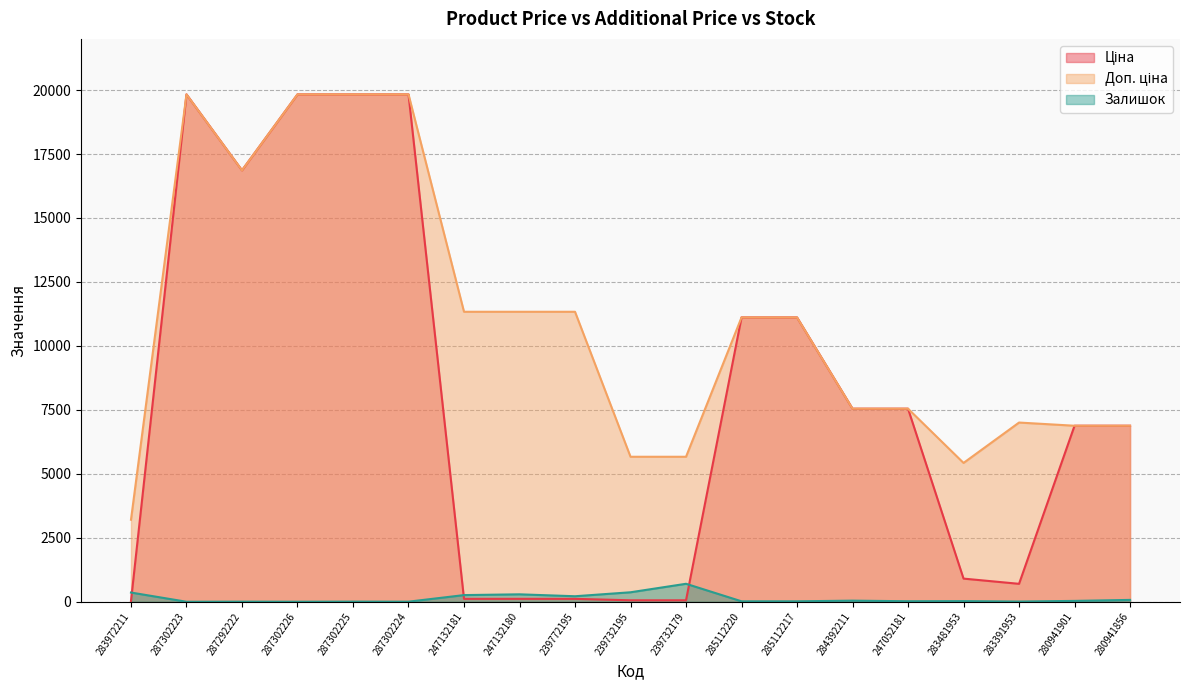

True or false: Доп. ціна and Ціна cross at least once.

False